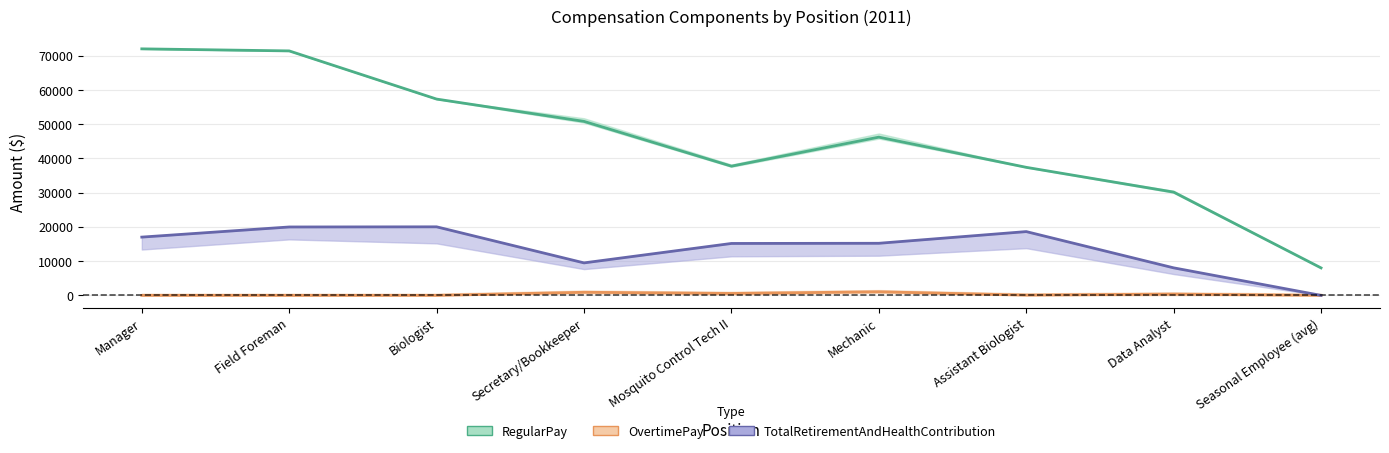

The value of TotalRetirementAndHealthContribution at Assistant Biologist is 18632. True or false?

True